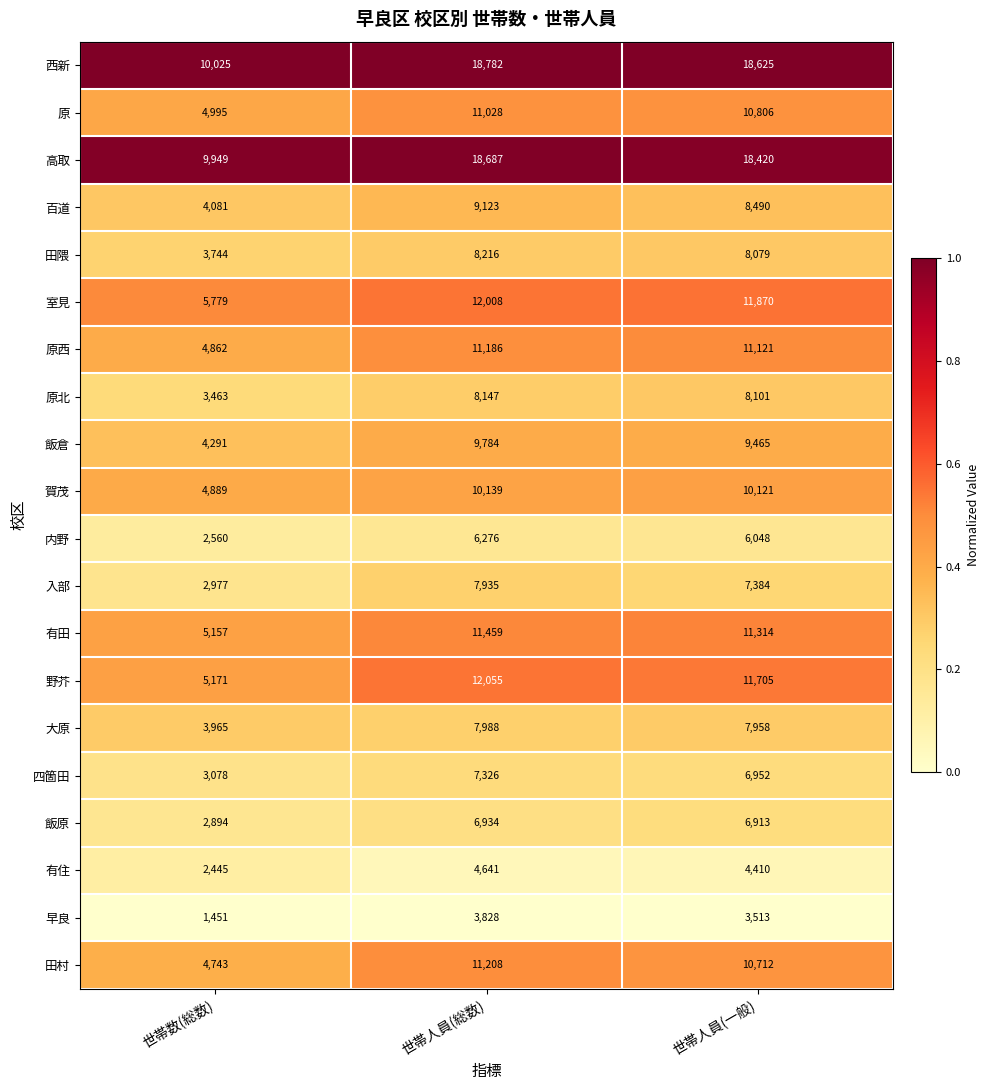

Rank the series at 世帯数(総数) from lowest to highest value.

早良, 有住, 内野, 飯原, 入部, 四箇田, 原北, 田隈, 大原, 百道, 飯倉, 田村, 原西, 賀茂, 原, 有田, 野芥, 室見, 高取, 西新